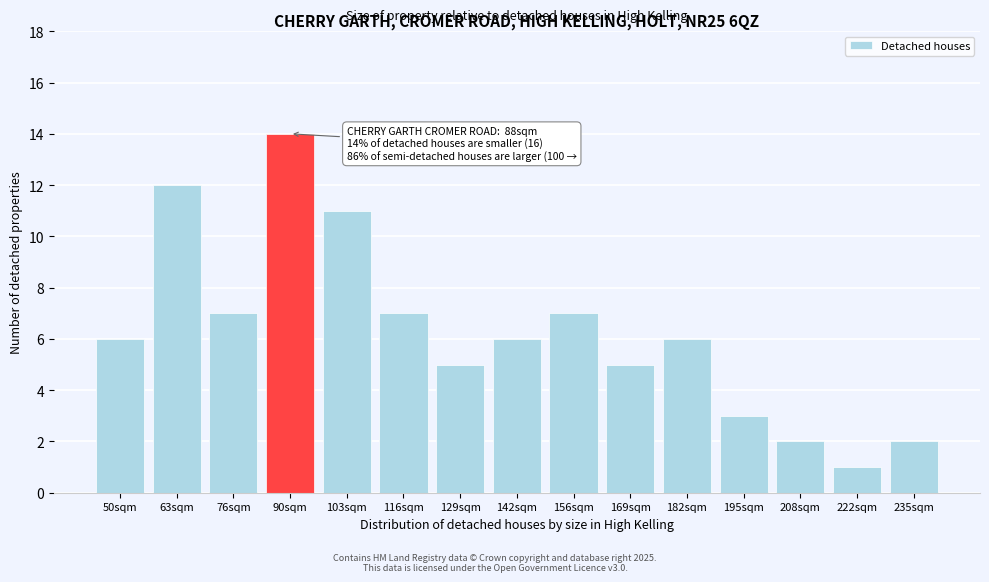

Reading left to right, list all the values displayed in this chart.

6	12	7	14	11	7	5	6	7	5	6	3	2	1	2